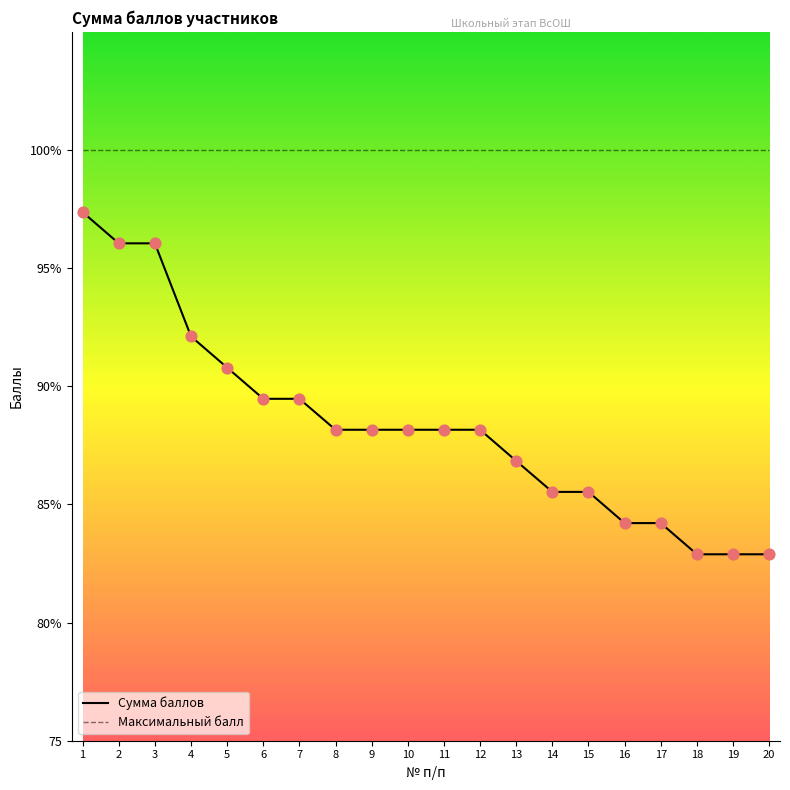

What are all the series names shown in the legend?

Сумма баллов, Максимальный балл